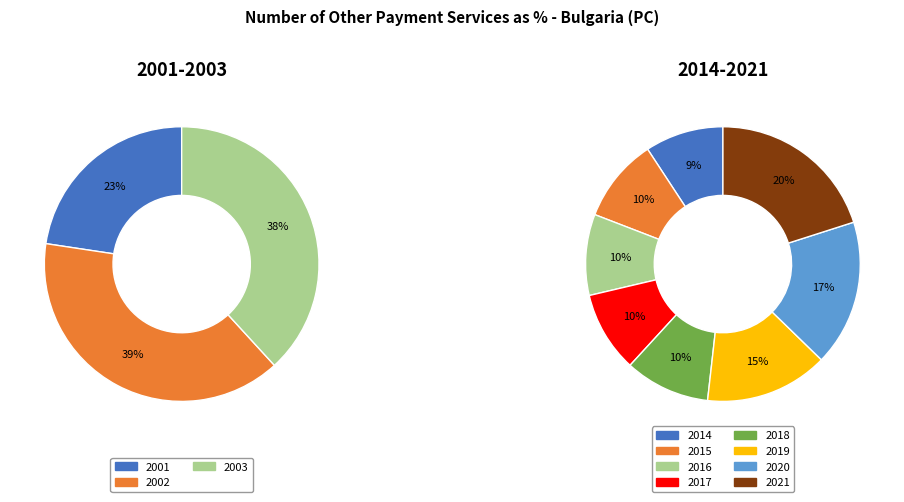

How many segments does this pie chart have?

11